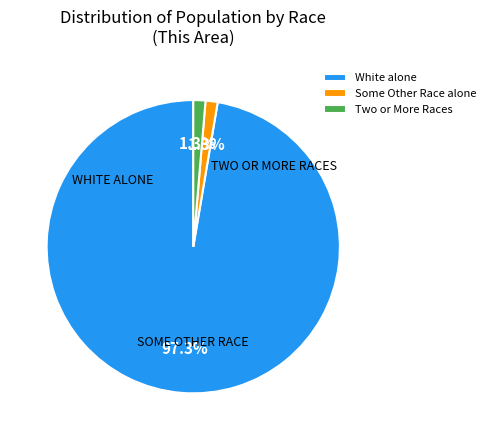

What percentage is the White alone slice, to the nearest percent?

97%